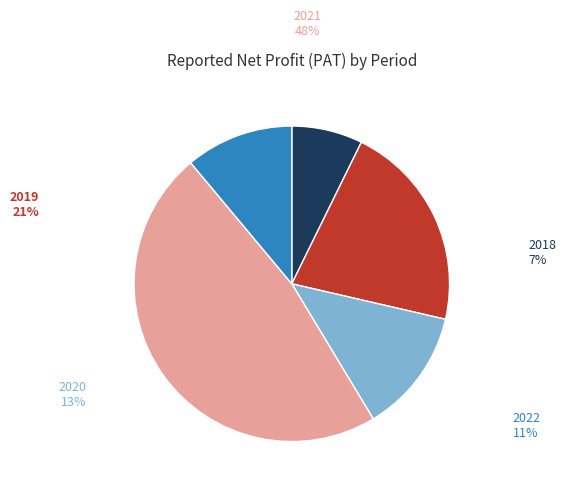

To the nearest percent, what percentage of the pie is 2019?

21%